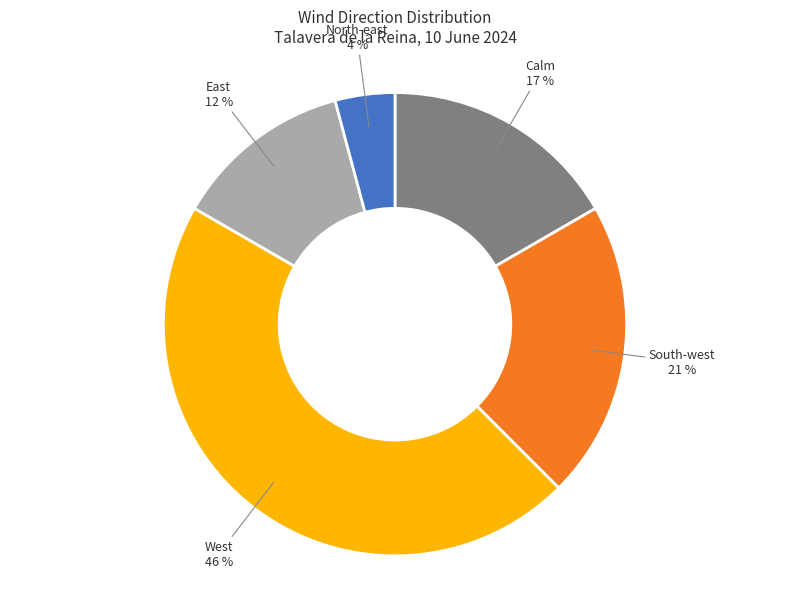

Is there a majority slice in this chart?

No